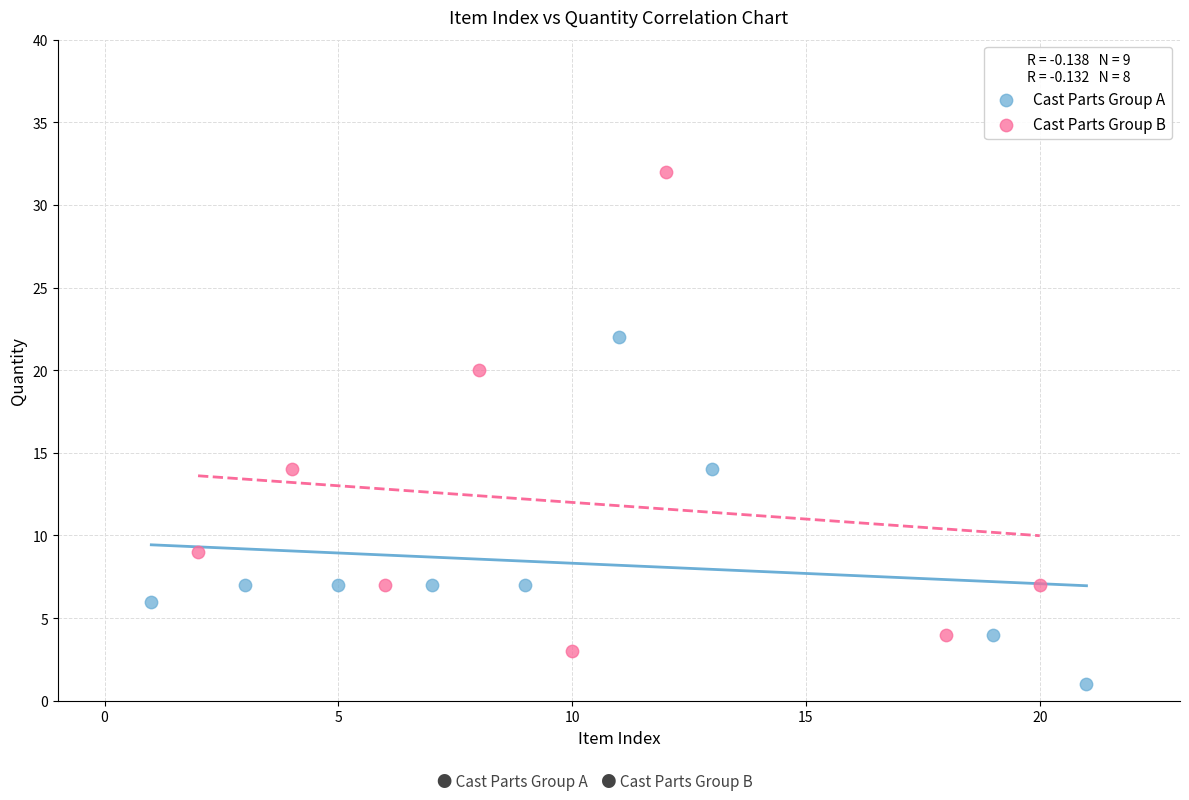

Which series contains the lowest Y value?

Cast Parts Group A